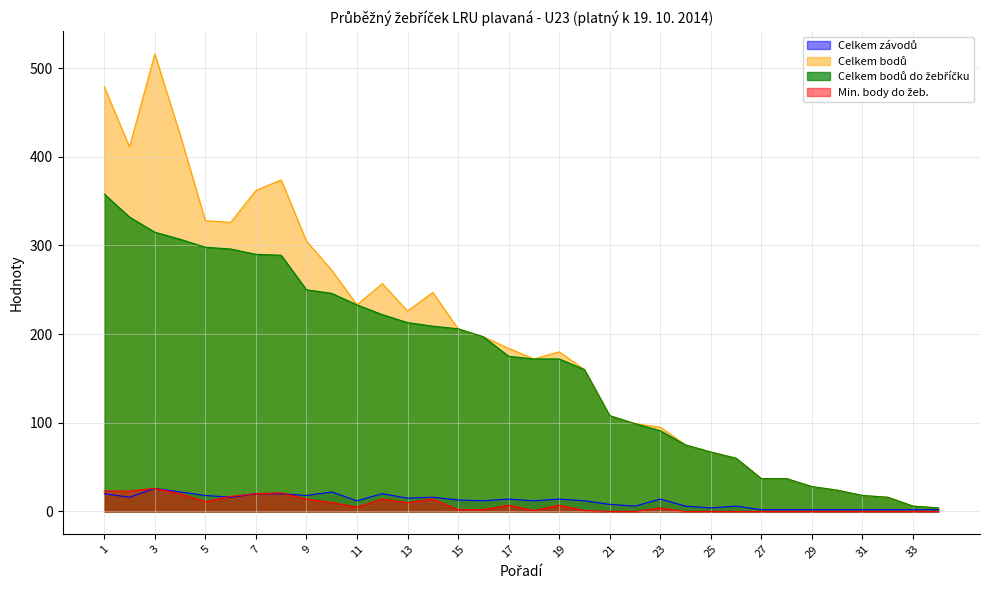

What is the total value across all series at 34?

10